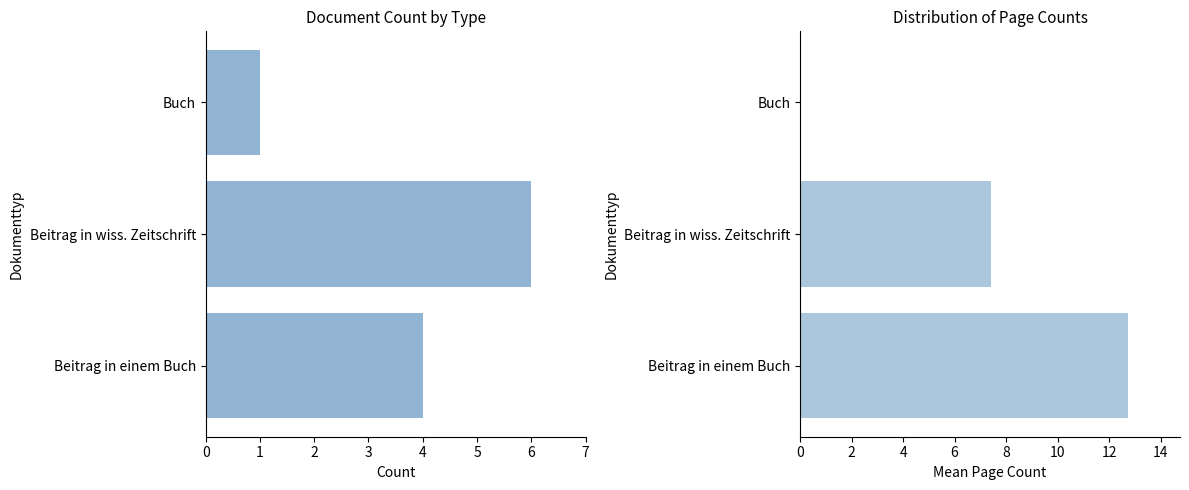

What is the difference between the Mean Seitenzahl values at Beitrag in wiss. Zeitschrift and Buch?

7.4